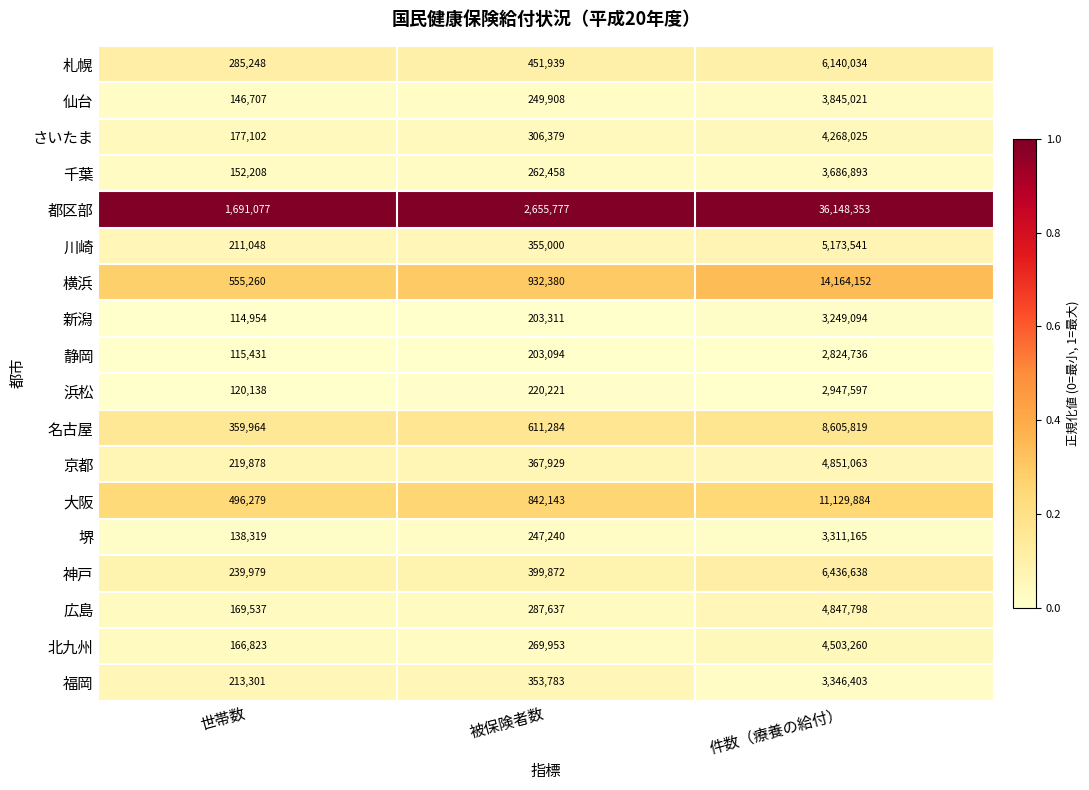

The 堺 series shows 5243488 at 件数（療養の給付）. True or false?

False